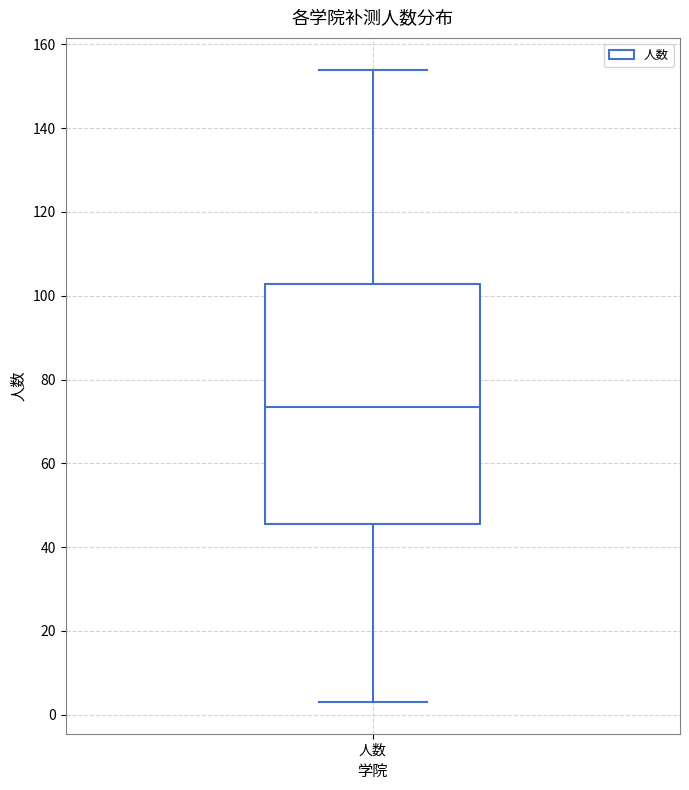

Read this box plot against the y-axis: the position of the median line, the range covered by the box, and the ends of both whiskers. The values are not printed on the chart, so give them approximately, as read against the axis.

median 74, box 46 to 102, whiskers 4 to 154